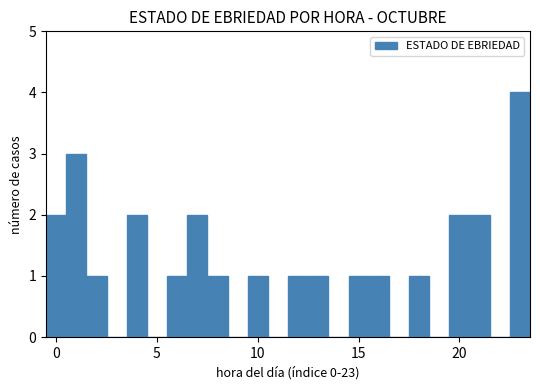

Around what value on the x-axis is the tallest bar? Give the approximate position of its centre, as read against the axis.

23.0